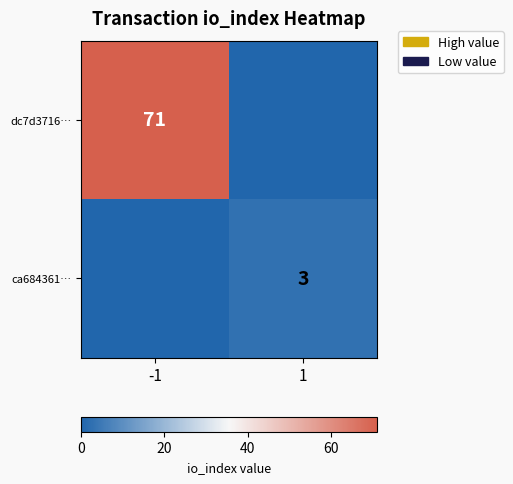

How many series are shown in this chart?

2